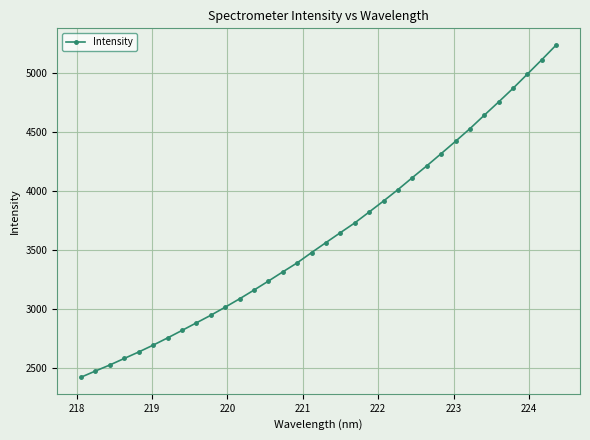

What is the average value?

3624.3